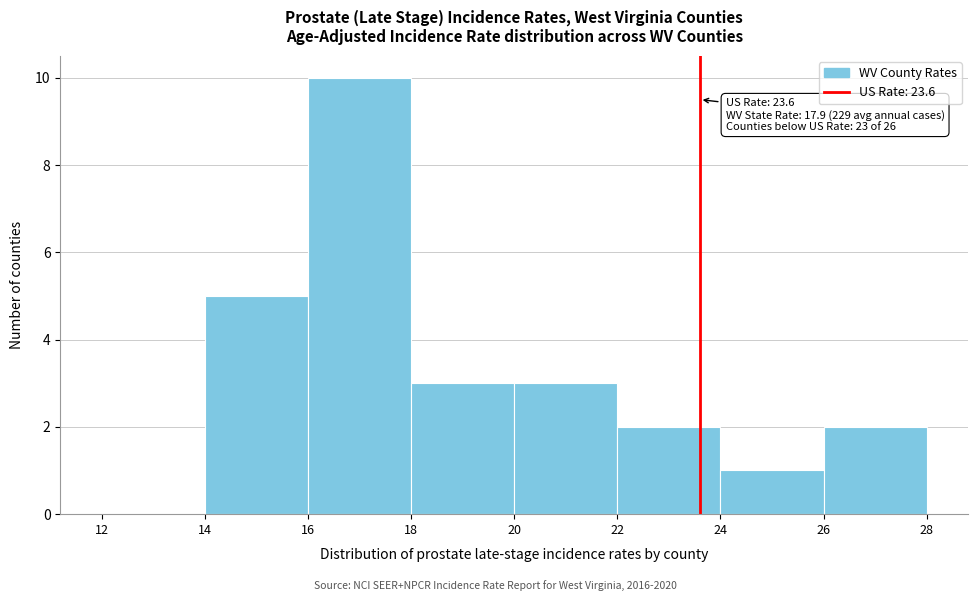

Which range on the x-axis has the tallest bar?

16 to 18